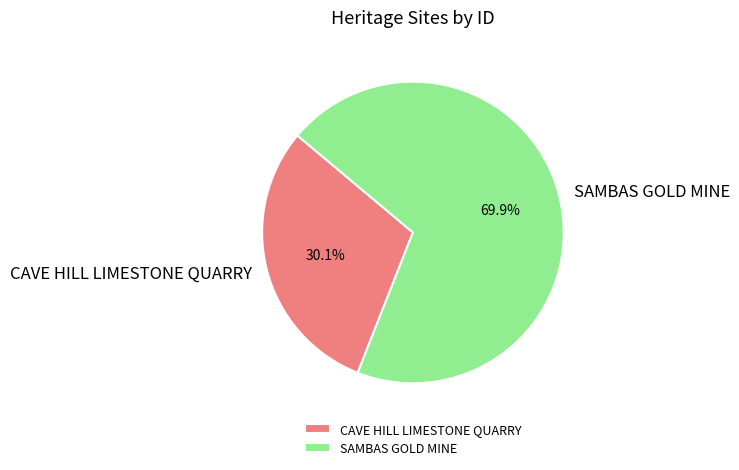

To the nearest percent, what is the combined percentage of CAVE HILL LIMESTONE QUARRY and SAMBAS GOLD MINE?

100%